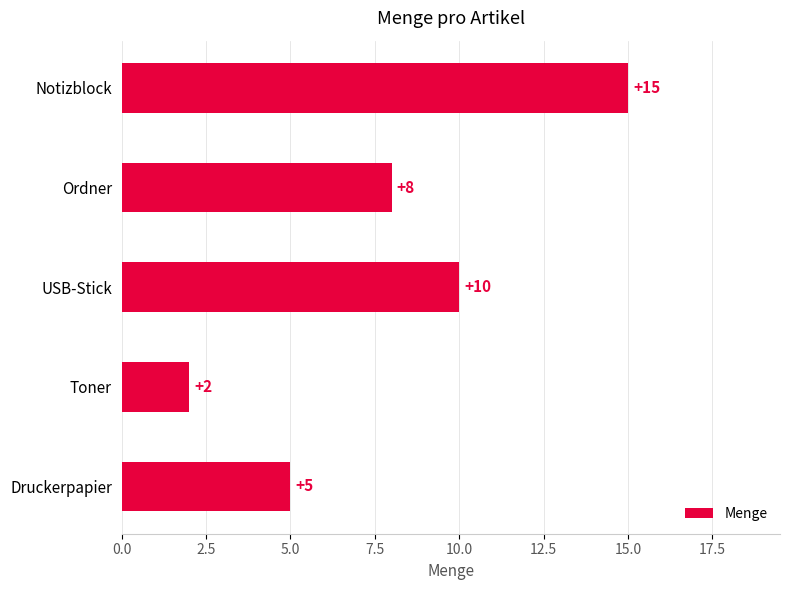

Approximately how many times larger is the value at Druckerpapier compared to Notizblock?

0.3